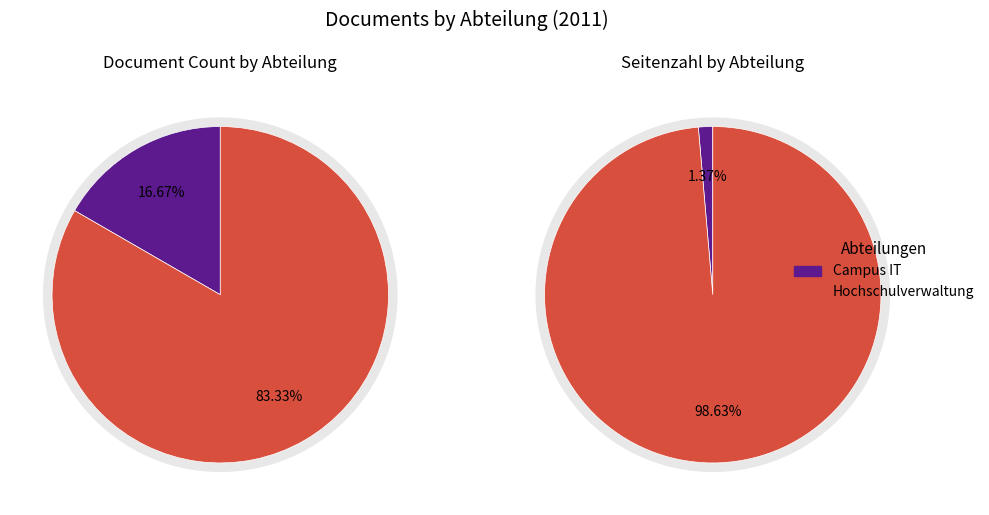

Is seitenzahl the majority of the pie?

No